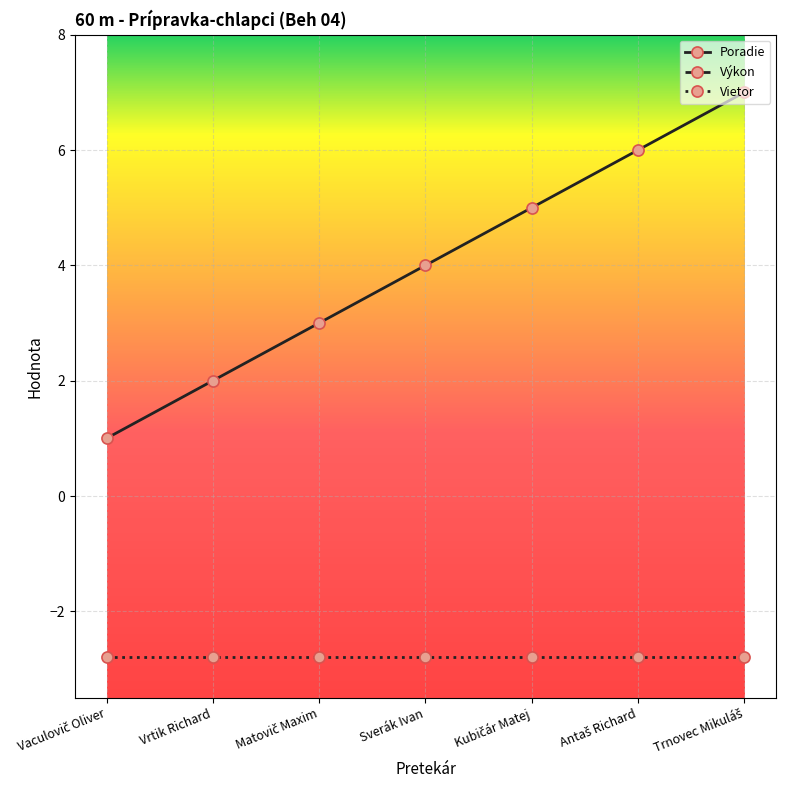

How many lines are shown in the chart?

3